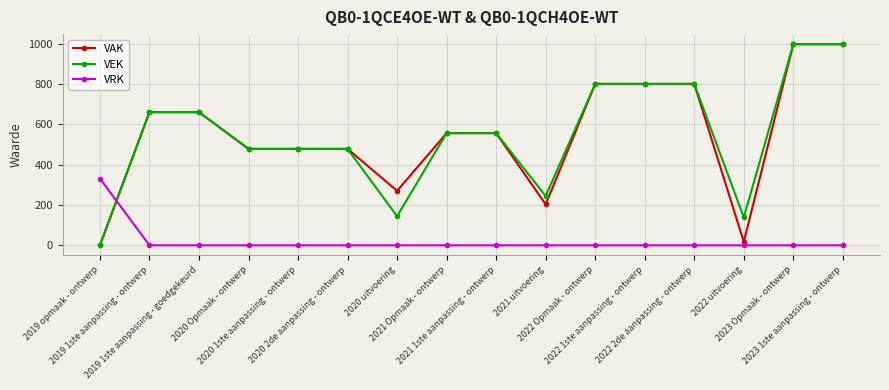

At how many categories does at least one series exceed 598?

7